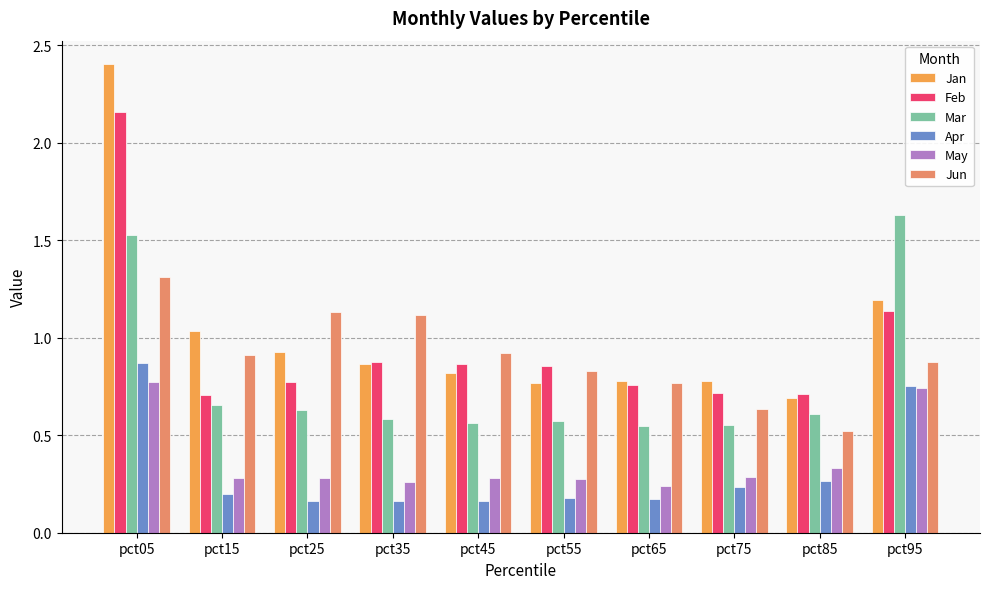

Count the May values in the range 0 to 1.

10